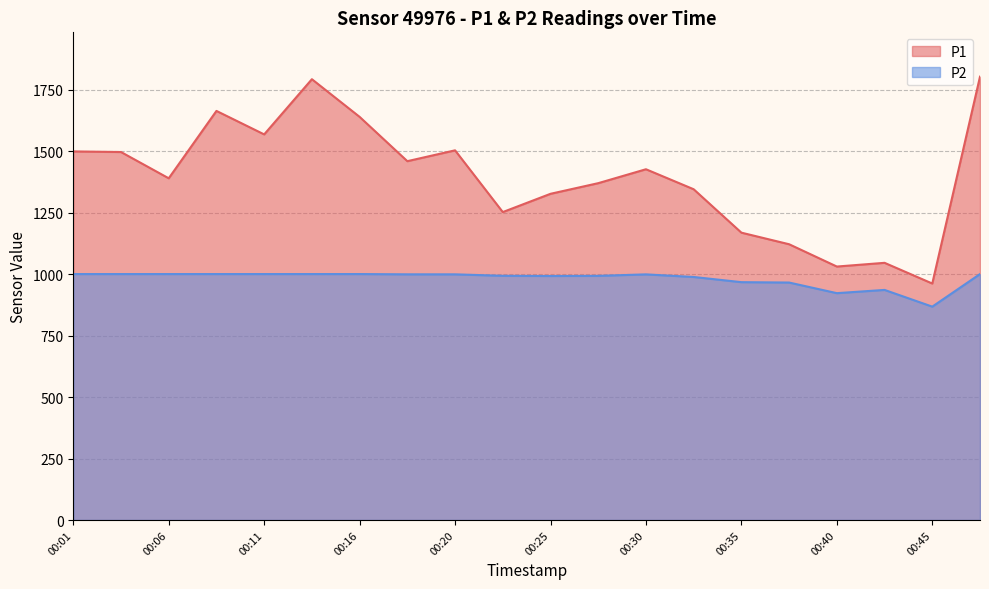

What is the value of the P1 point at the 11th from the left?

1326.1